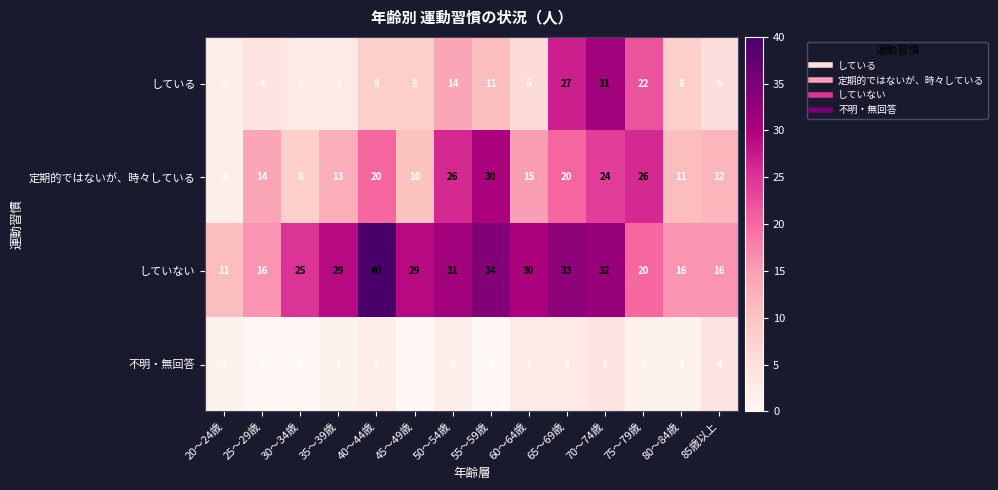

What is the spread (max minus min) of values at 50～54歳?

29